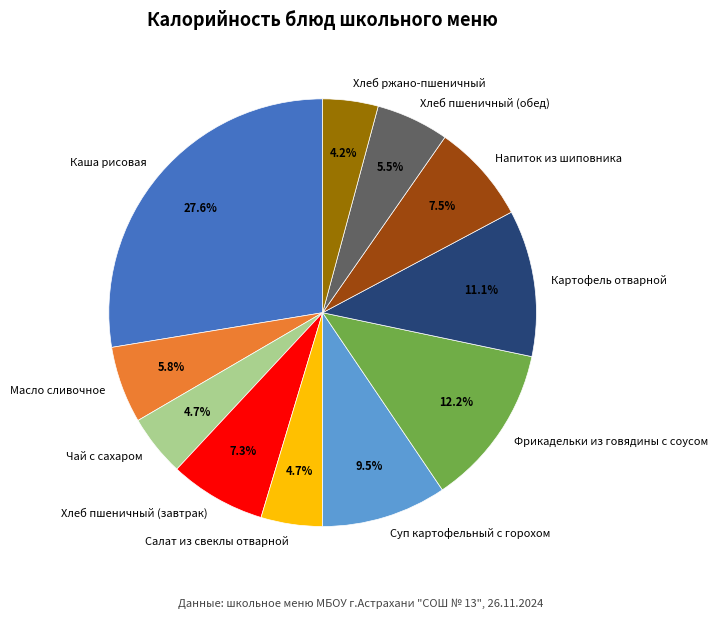

Which has a higher value, Картофель отварной or Каша рисовая?

Каша рисовая